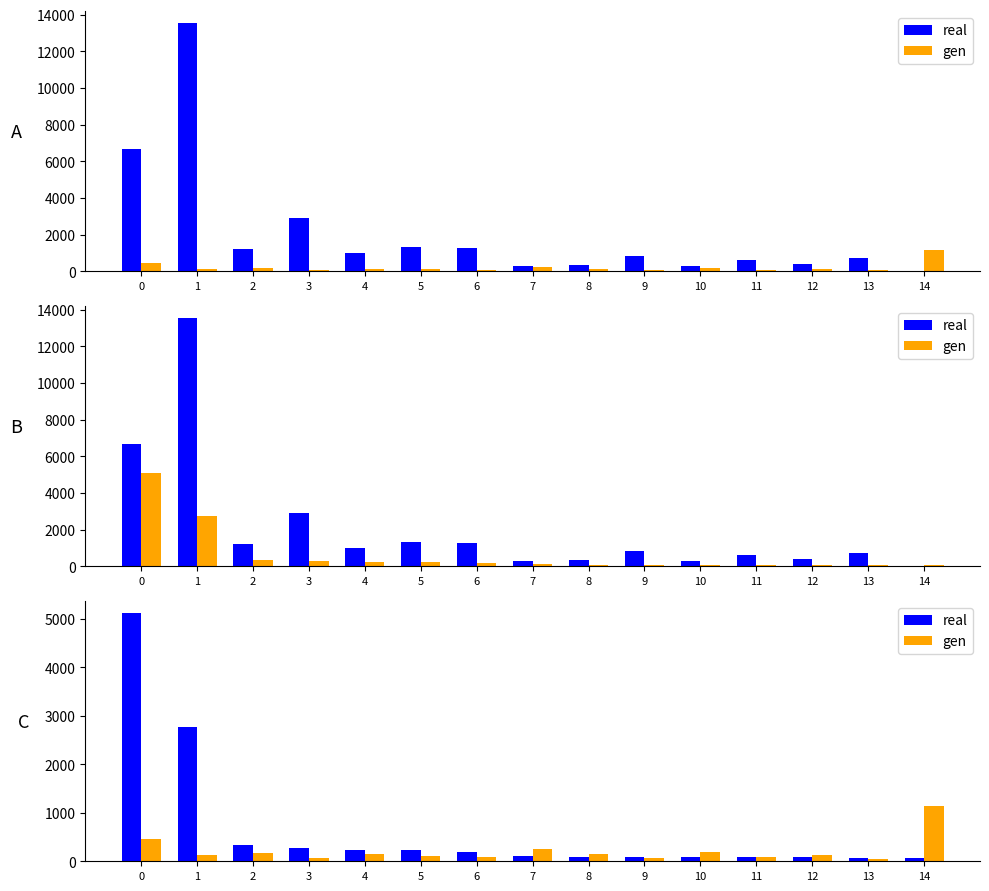

What is the approximate value of gen at 10, to the nearest 50?

200